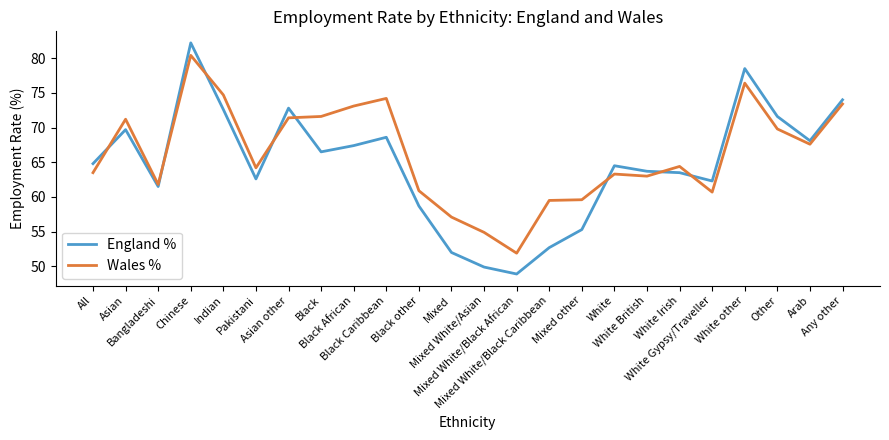

Which series has the largest total across all categories?

Wales %